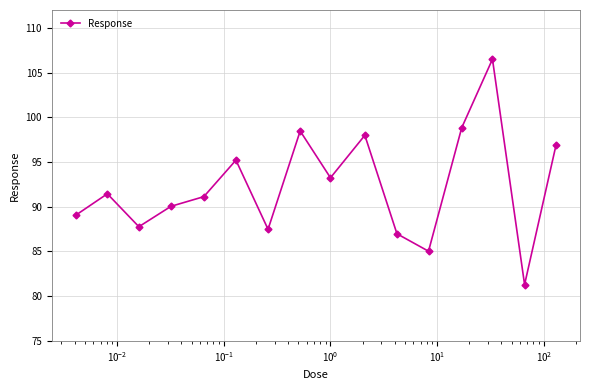

What is the greatest value displayed?

106.5